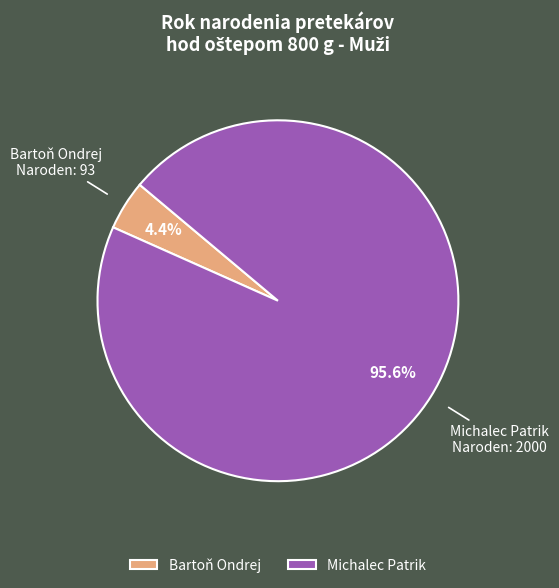

How many slices are in this pie chart?

2